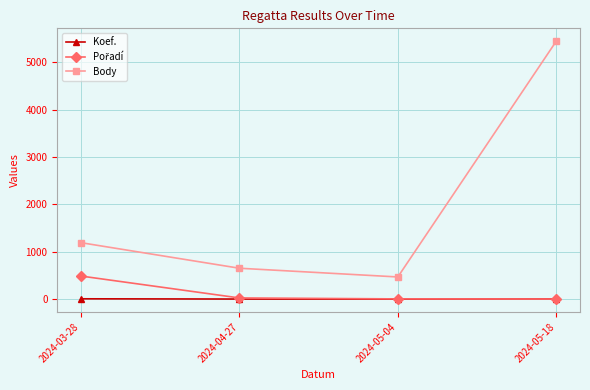

True or false: Koef. has more than 2 points higher than both neighbors.

False